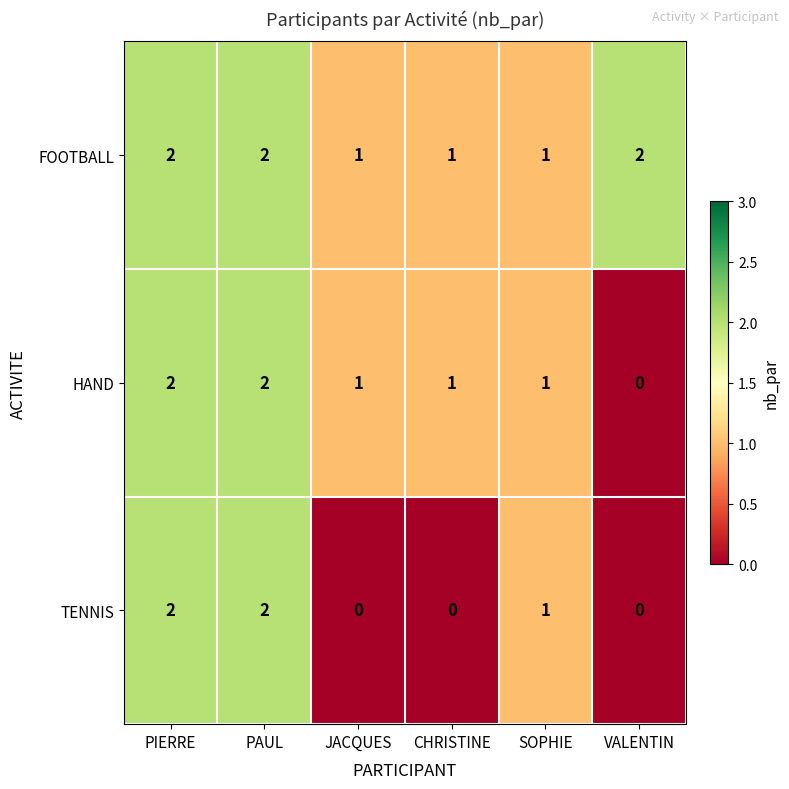

What is the sum of all TENNIS values?

5